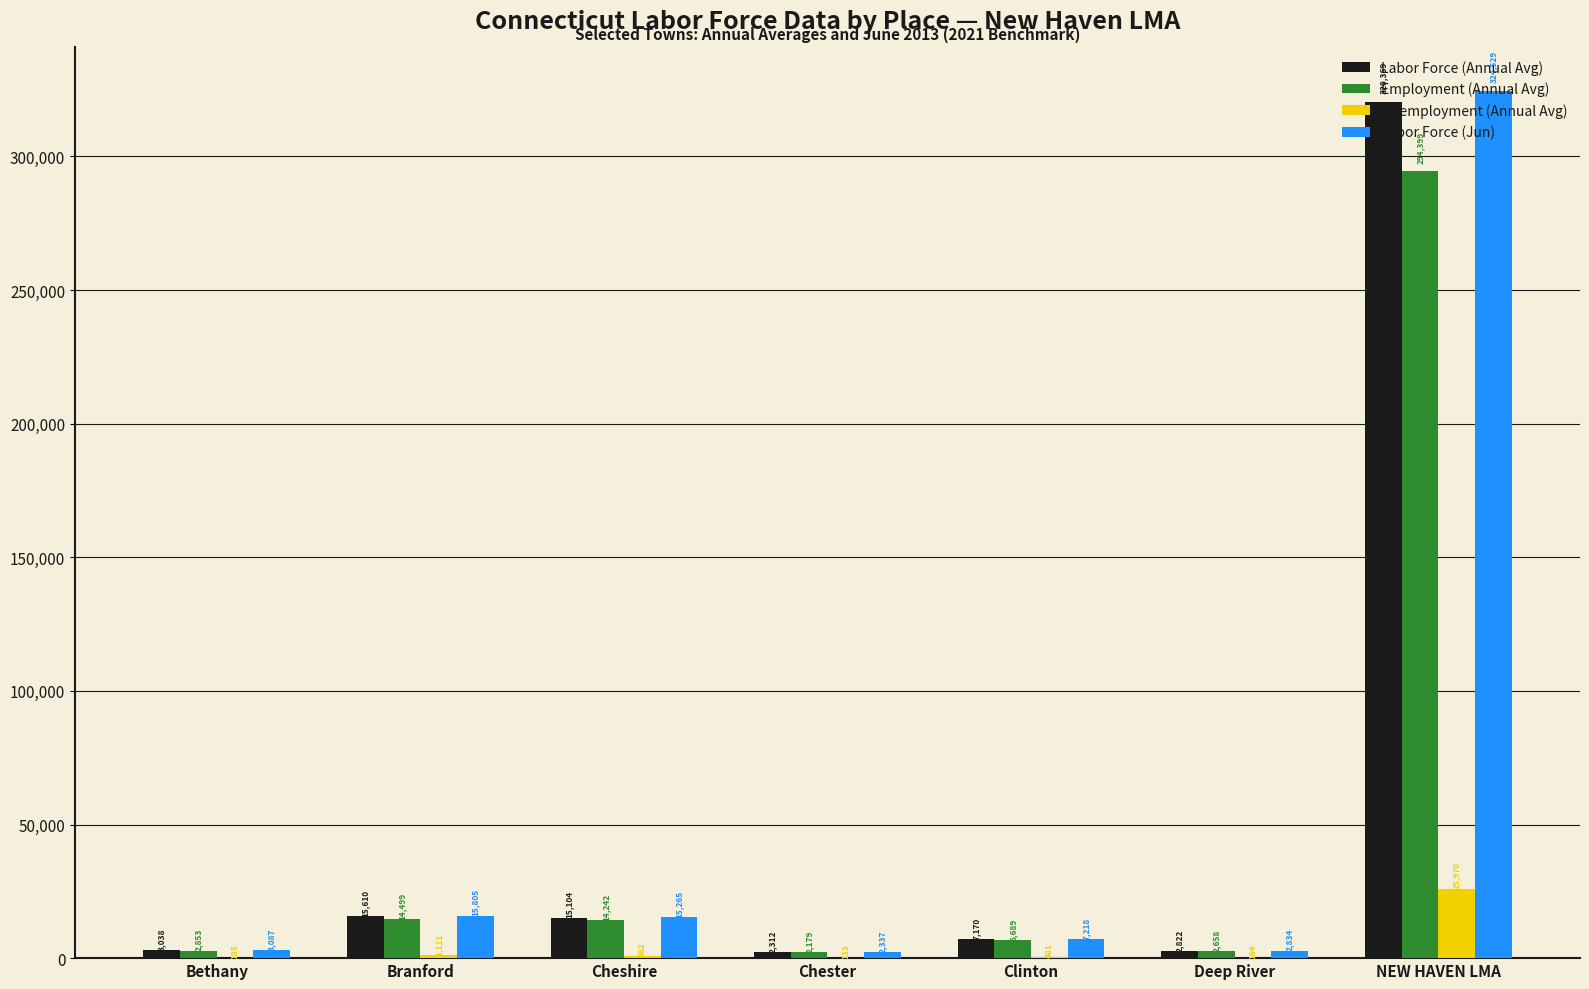

What is the sum of the Labor Force (Jun) values at Chester and NEW HAVEN LMA?

326866